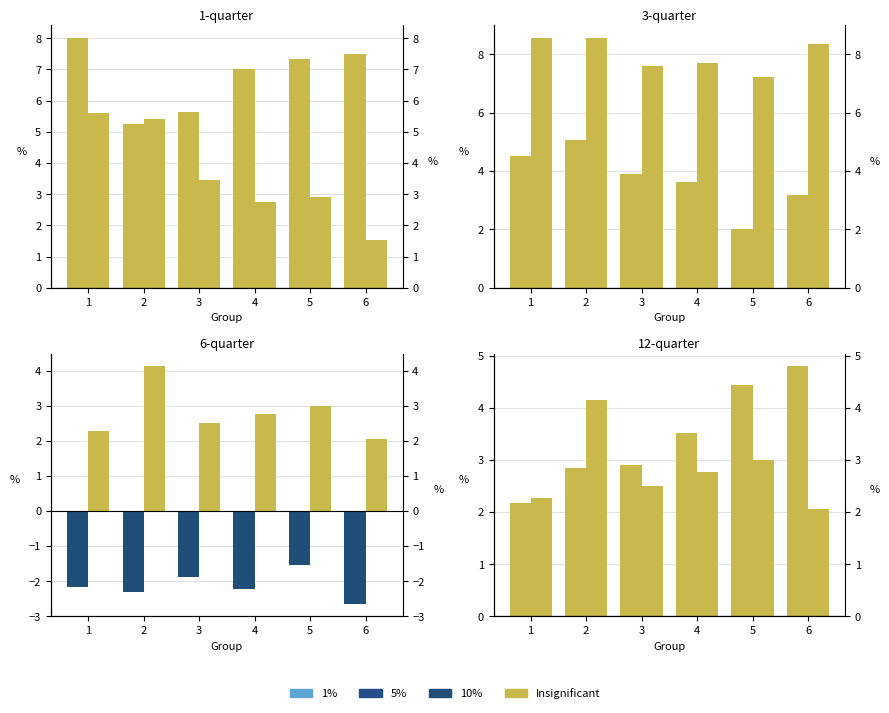

What is the spread (max minus min) of values at 5?

1.4